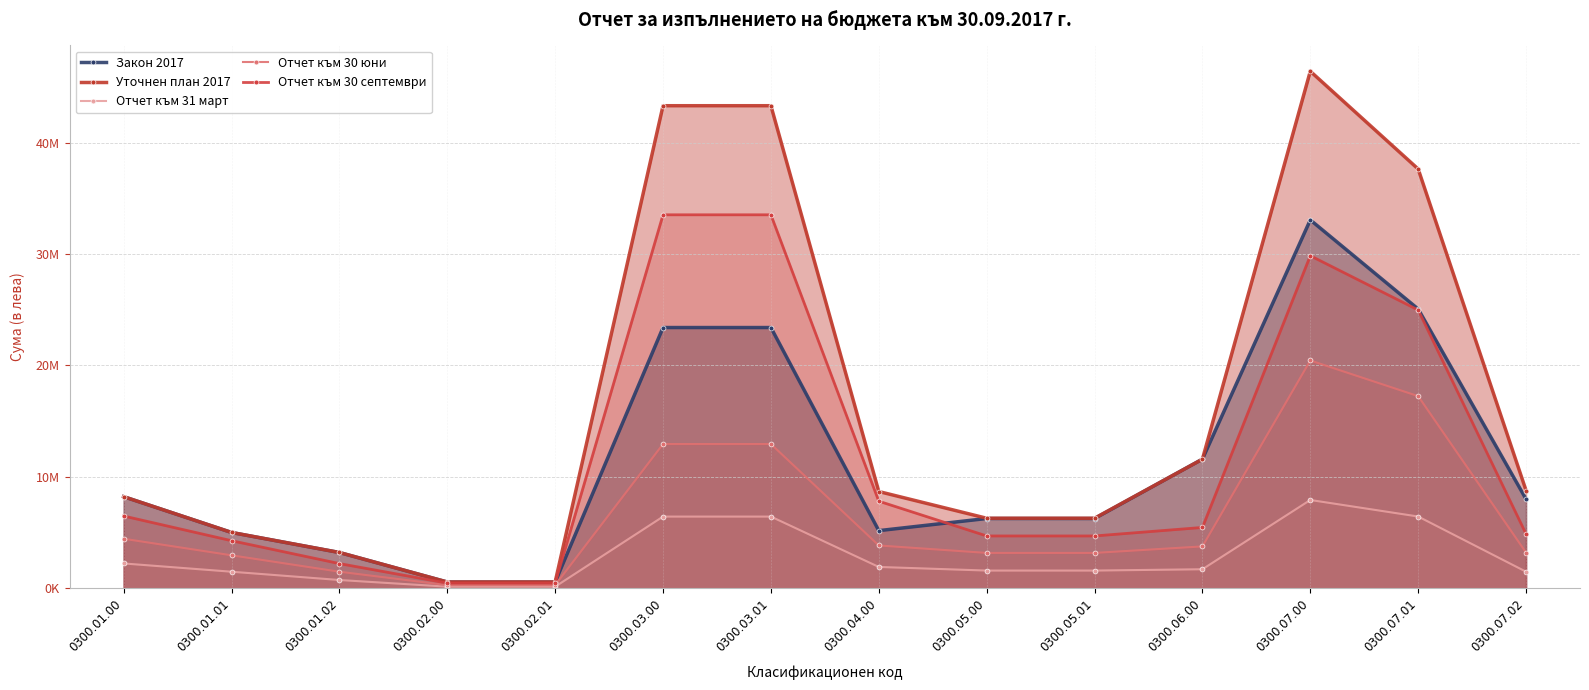

Which label corresponds to the smallest value in the chart?

0300.02.00